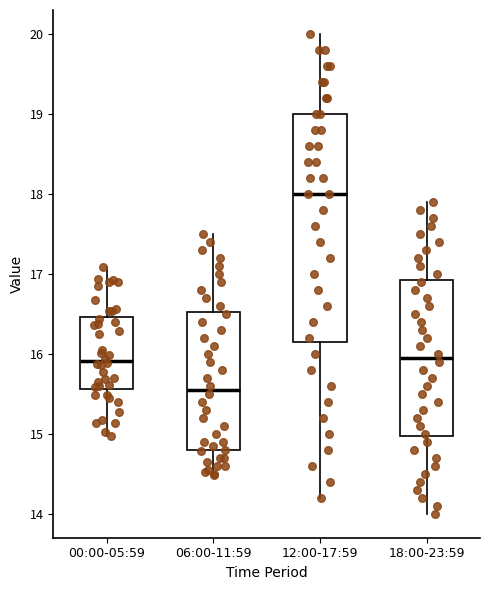

Which box has the highest median line?

12:00-17:59